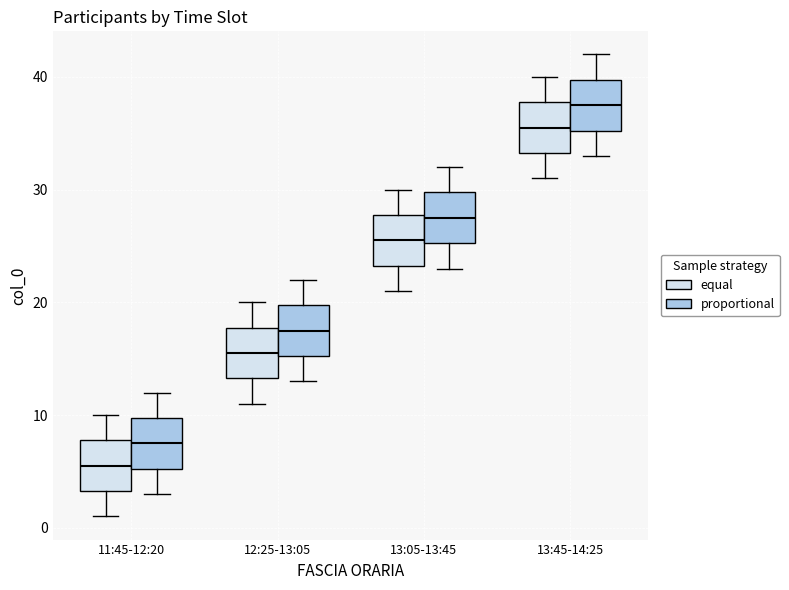

Reading left to right, transcribe this box plot: for each box, give where its median line is, the range the box spans, and where its two whiskers end, as read against the y-axis. The values are not printed on the chart, so give them approximately, as read against the axis.

11:45-12:20 (equal): median 6, box 3 to 8, whiskers 1 to 10
11:45-12:20 (proportional): median 8, box 5 to 10, whiskers 3 to 12
12:25-13:05 (equal): median 16, box 13 to 18, whiskers 11 to 20
12:25-13:05 (proportional): median 18, box 15 to 20, whiskers 13 to 22
13:05-13:45 (equal): median 26, box 23 to 28, whiskers 21 to 30
13:05-13:45 (proportional): median 28, box 25 to 30, whiskers 23 to 32
13:45-14:25 (equal): median 36, box 33 to 38, whiskers 31 to 40
13:45-14:25 (proportional): median 38, box 35 to 40, whiskers 33 to 42